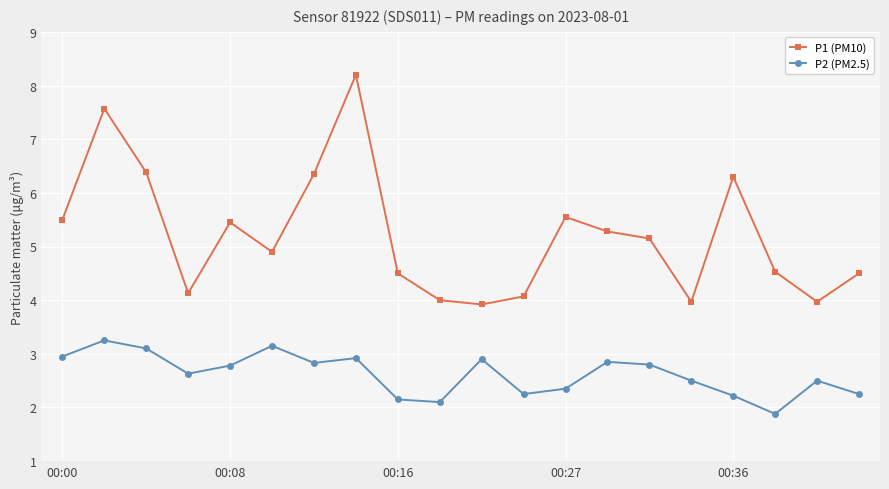

True or false: P2 (PM2.5) has more than 2 points higher than both neighbors.

True